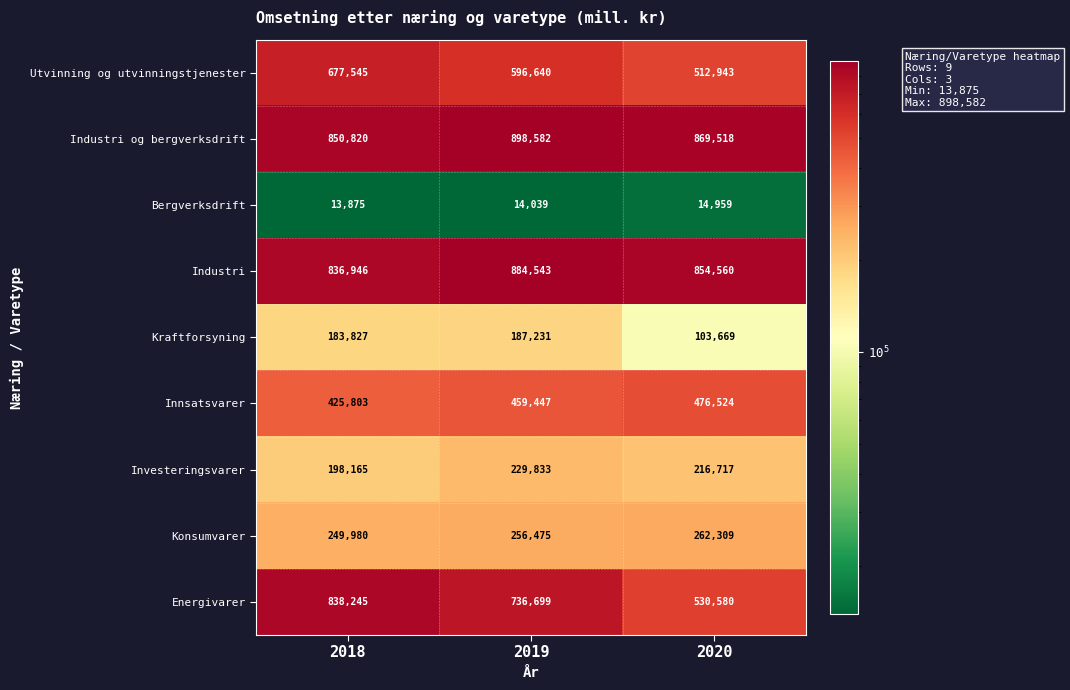

Reading left to right, what are all the values shown in this chart?

Utvinning og utvinningstjenester: 677545	596640	512943
Industri og bergverksdrift: 850820	898582	869518
Bergverksdrift: 13875	14039	14959
Industri: 836946	884543	854560
Kraftforsyning: 183827	187231	103669
Innsatsvarer: 425803	459447	476524
Investeringsvarer: 198165	229833	216717
Konsumvarer: 249980	256475	262309
Energivarer: 838245	736699	530580